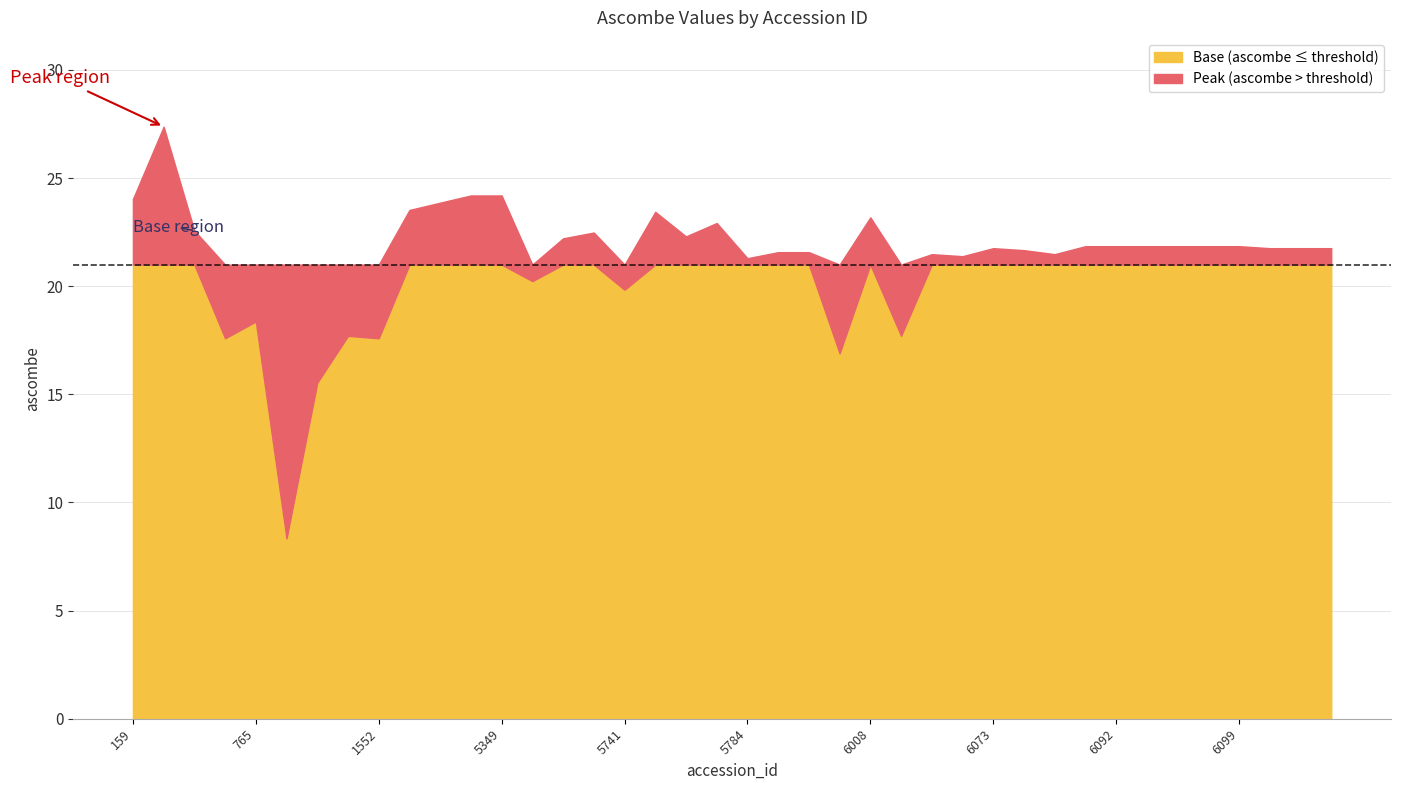

At which label is the value closest to 17?

5856